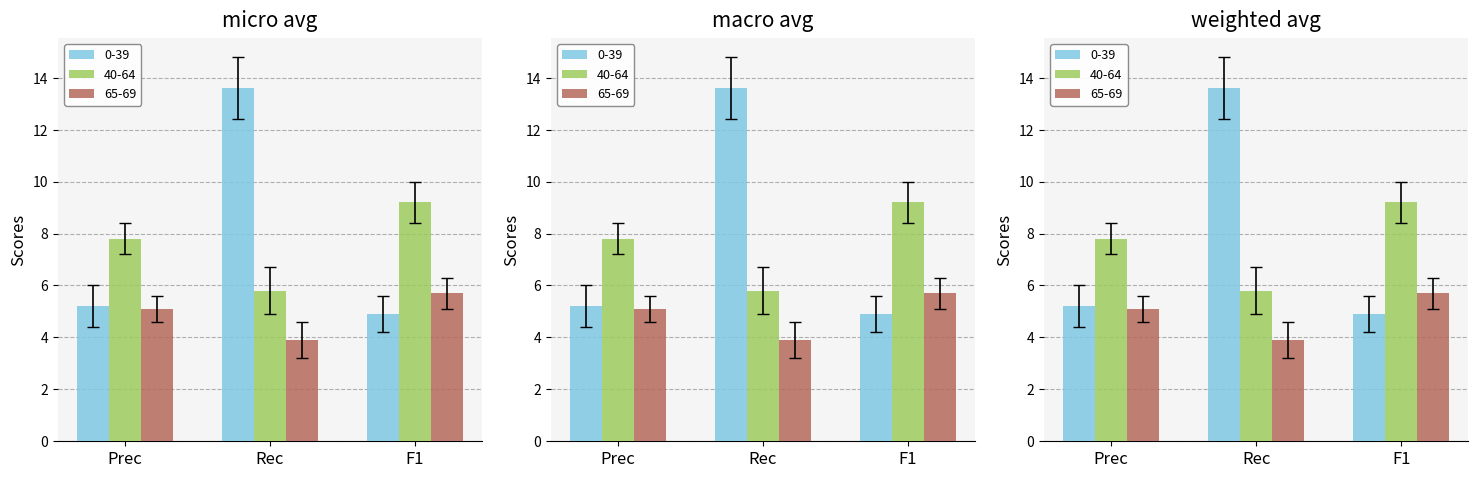

Which category has the lowest value in the 40-64 series?

Rec